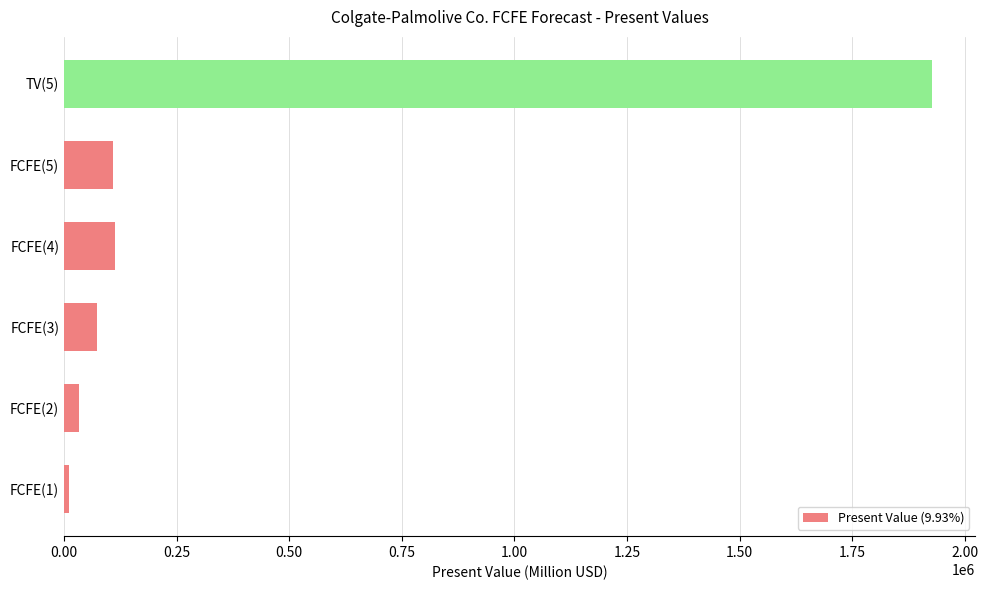

Are the bars grouped side by side (vs. stacked)?

No